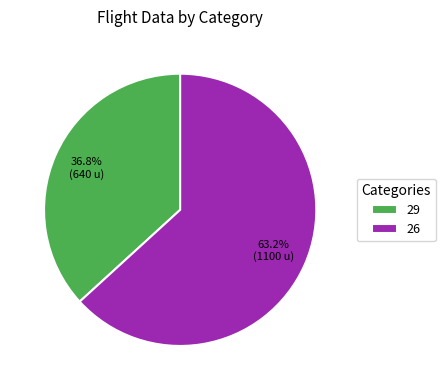

What is the ratio of the value at 26 to the value at 29?

1.7